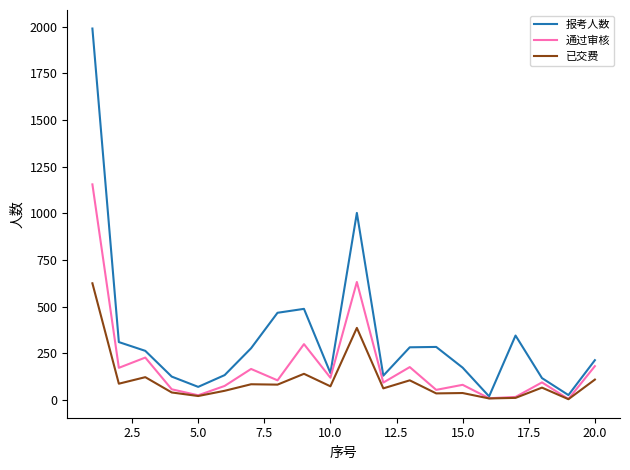

What is the maximum value for 已交费?

625